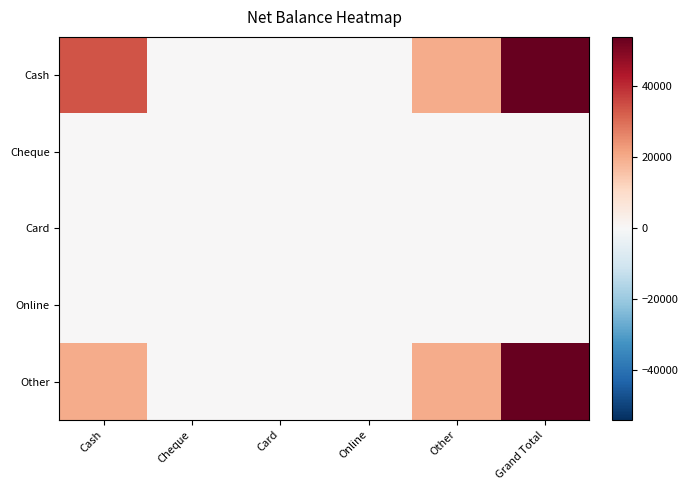

List the series in order of their peak value, lowest first.

Cheque, Card, Online, Cash, Other